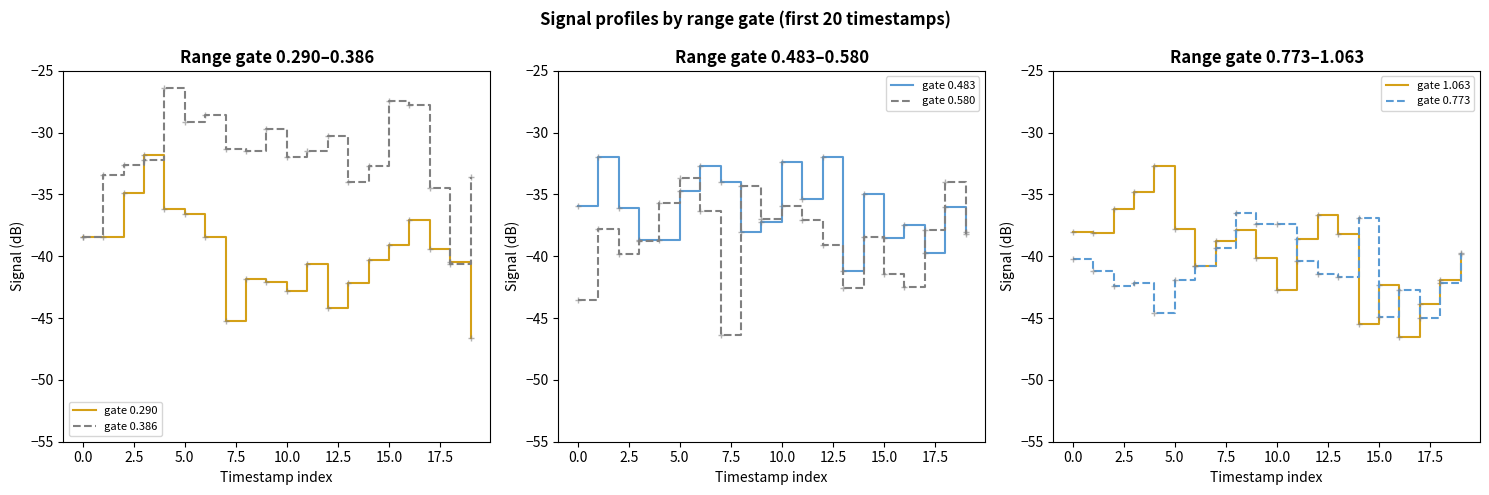

What is the difference between the maximum and minimum values in the gate 0.580 series?

12.7